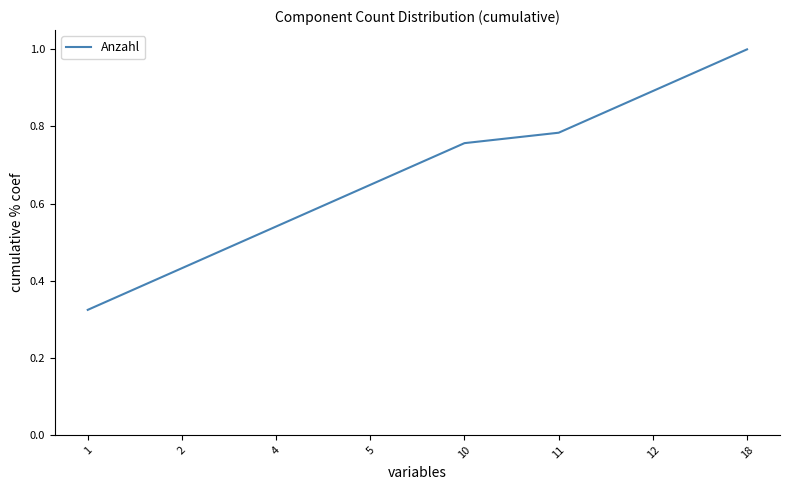

Rank the categories by value from highest to lowest.

18, 12, 11, 10, 5, 4, 2, 1